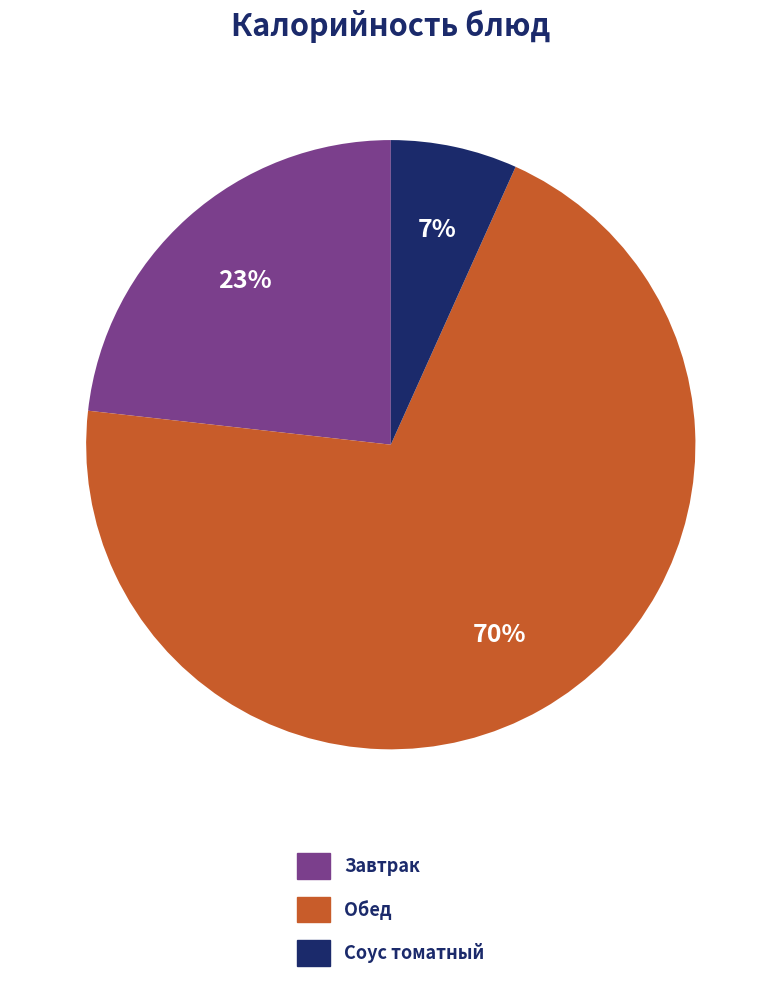

Does any single category account for the majority?

Yes